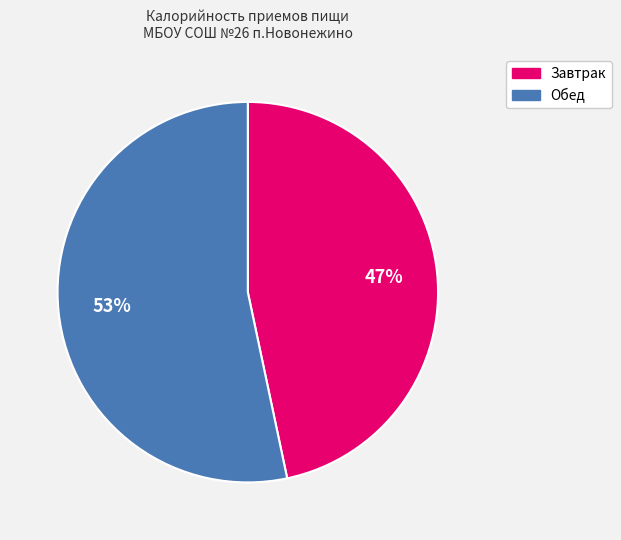

To the nearest percent, what is the average slice percentage?

50%